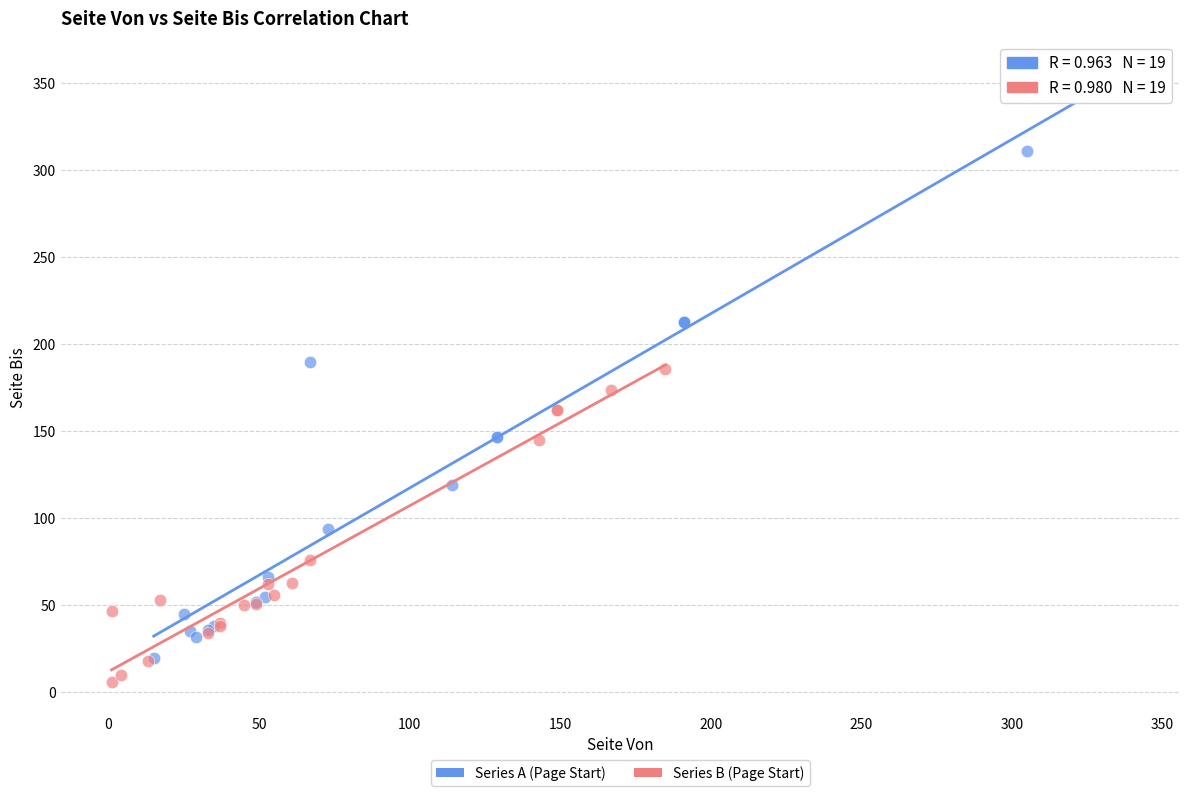

Which series contains the highest Y value?

Series A (Page Start)